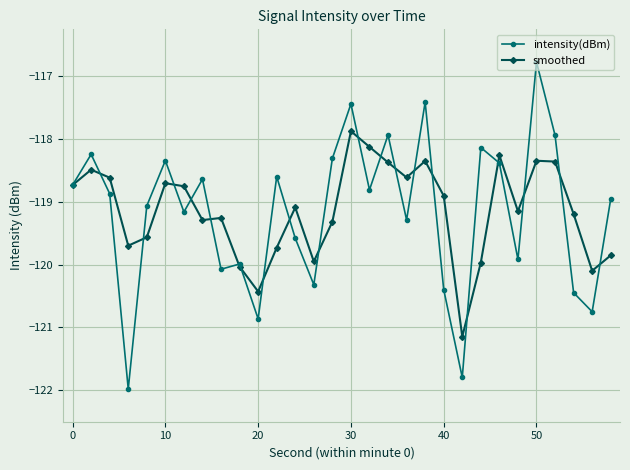

In intensity(dBm), how many points are lower than both neighbors (excluding endpoints)?

10